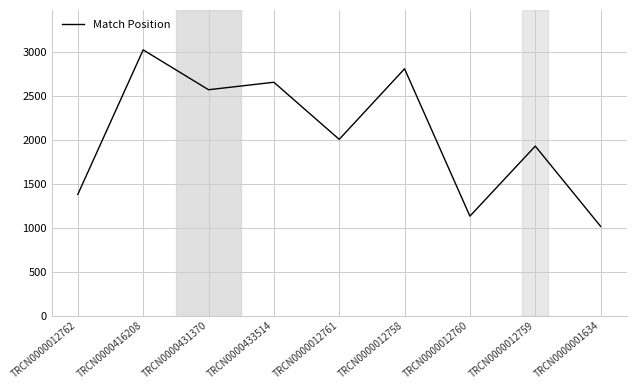

At which category does the chart reach its minimum across all series?

TRCN0000001634